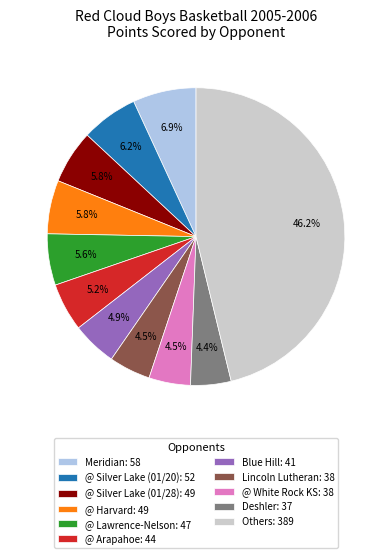

Is there a majority slice in this chart?

No